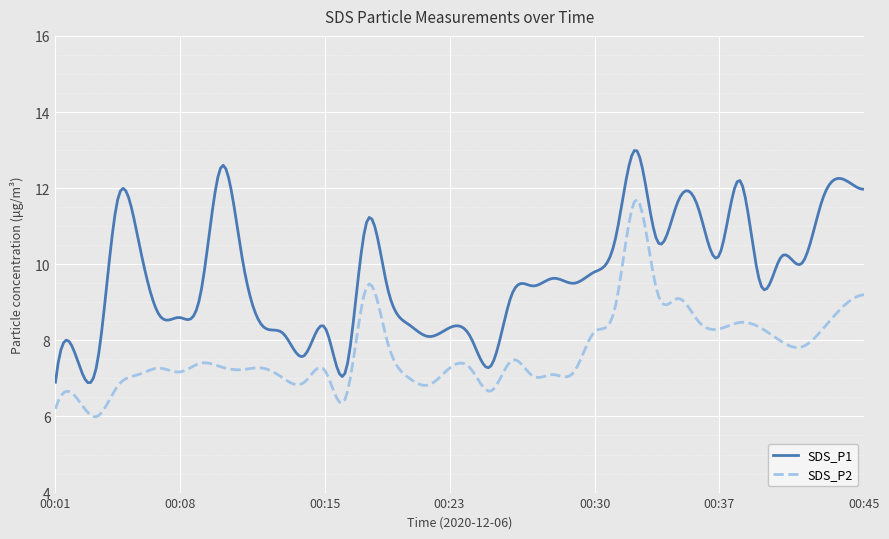

Which series has the largest total across all categories?

SDS_P1